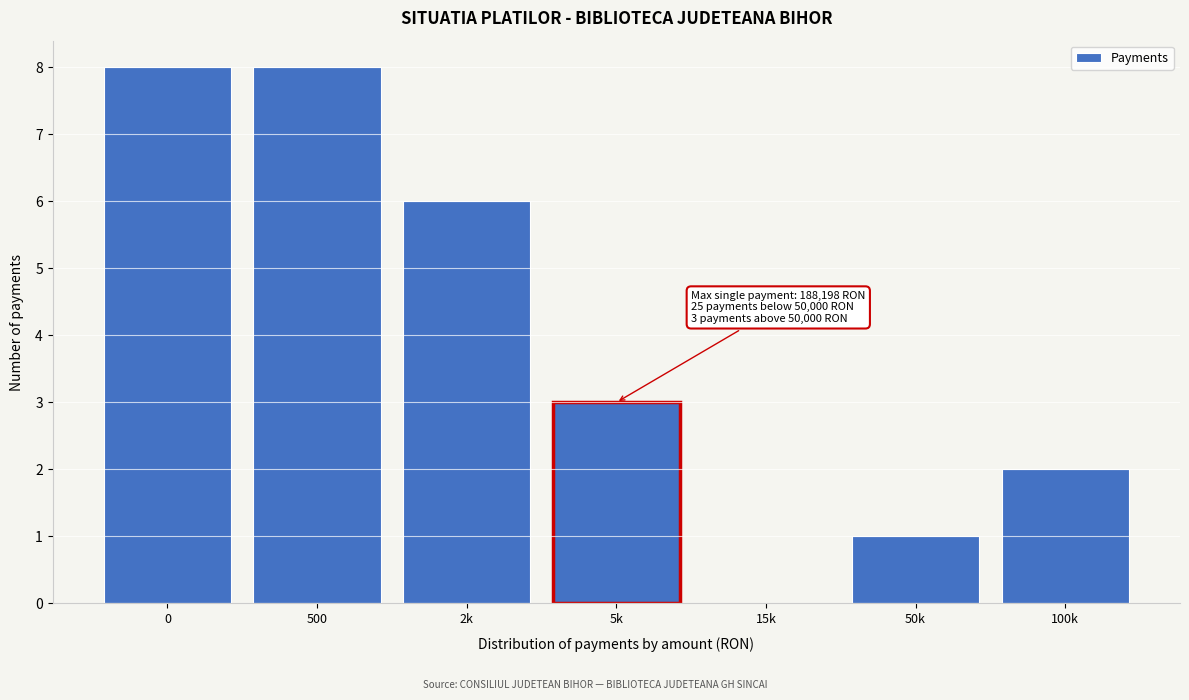

Reading left to right, extract all data points from this chart.

0=8	500=8	2k=6	5k=3	15k=0	50k=1	100k=2